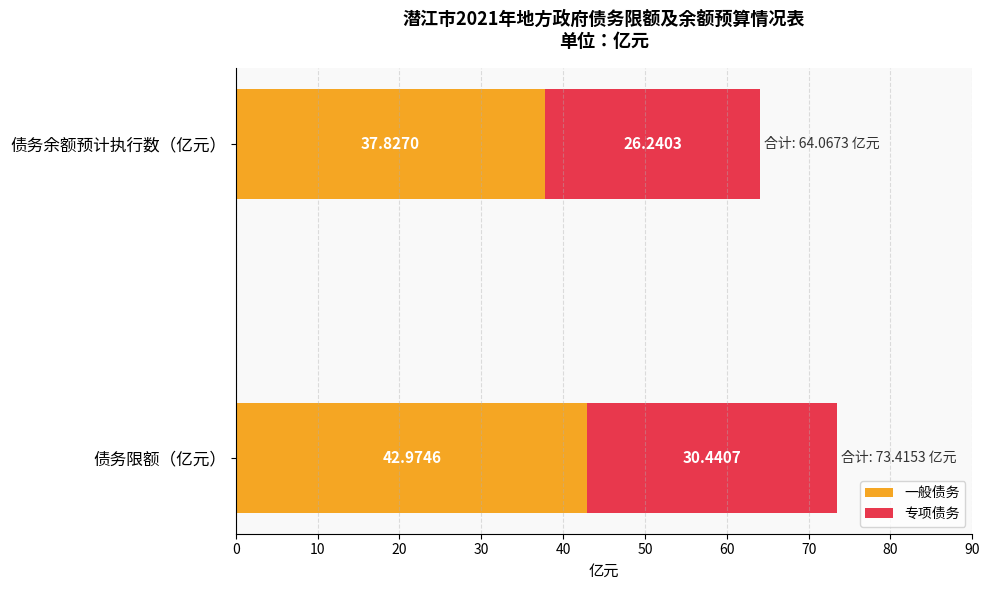

What is the total value across all series at 债务余额预计执行数（亿元）?

64.1